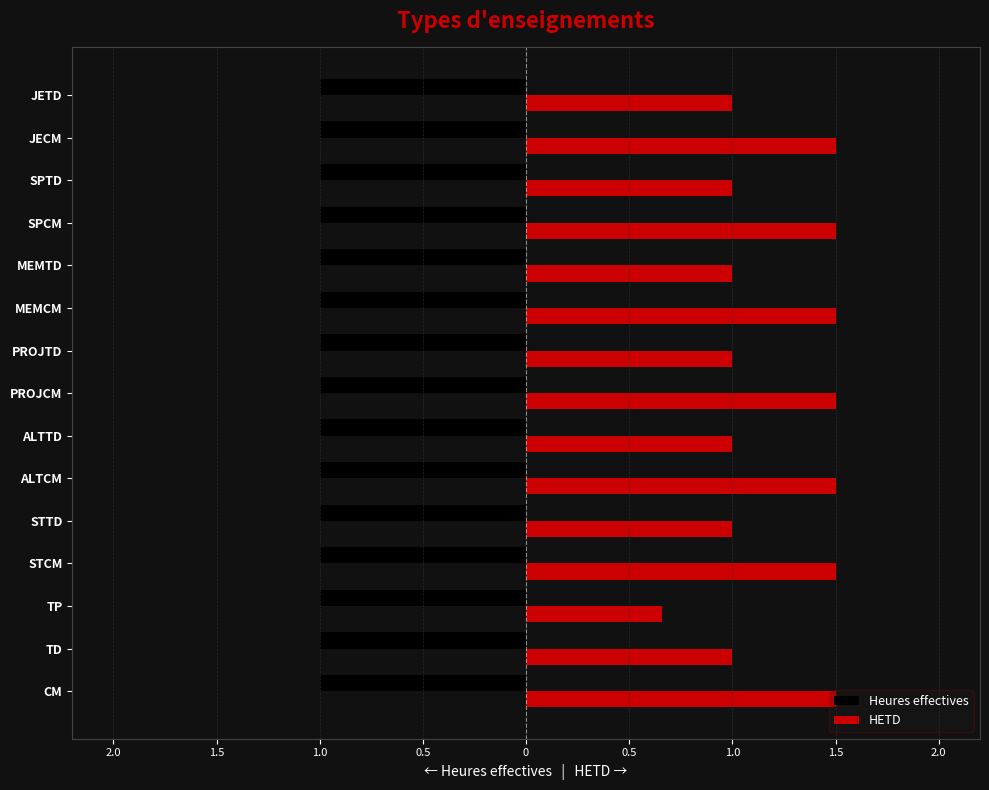

Which series has the largest total across all categories?

HETD